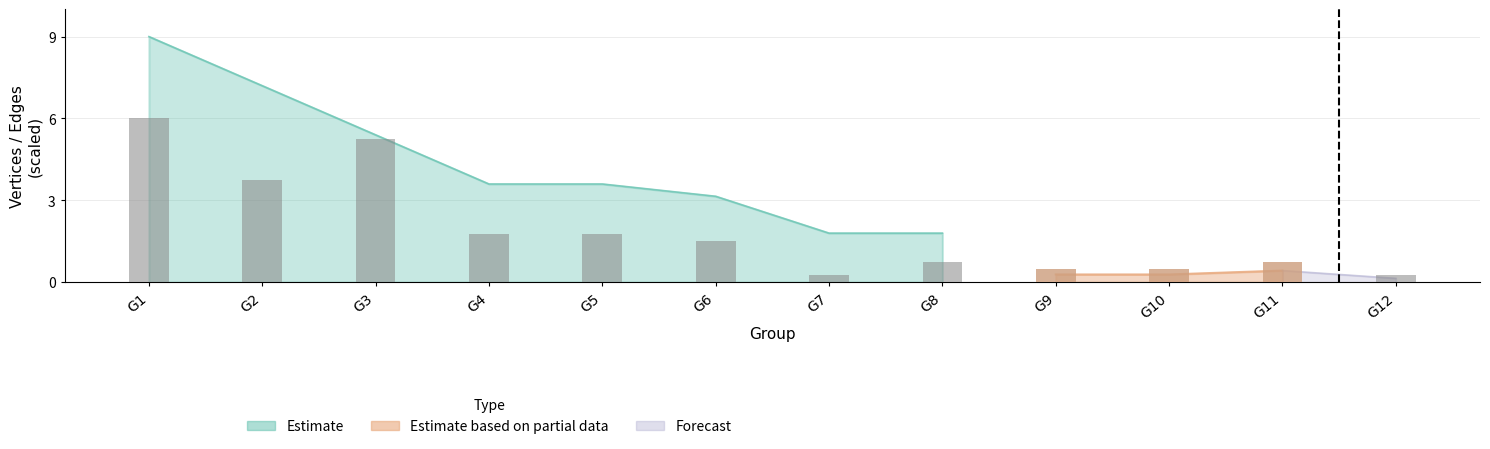

How many data points does each series have?

12